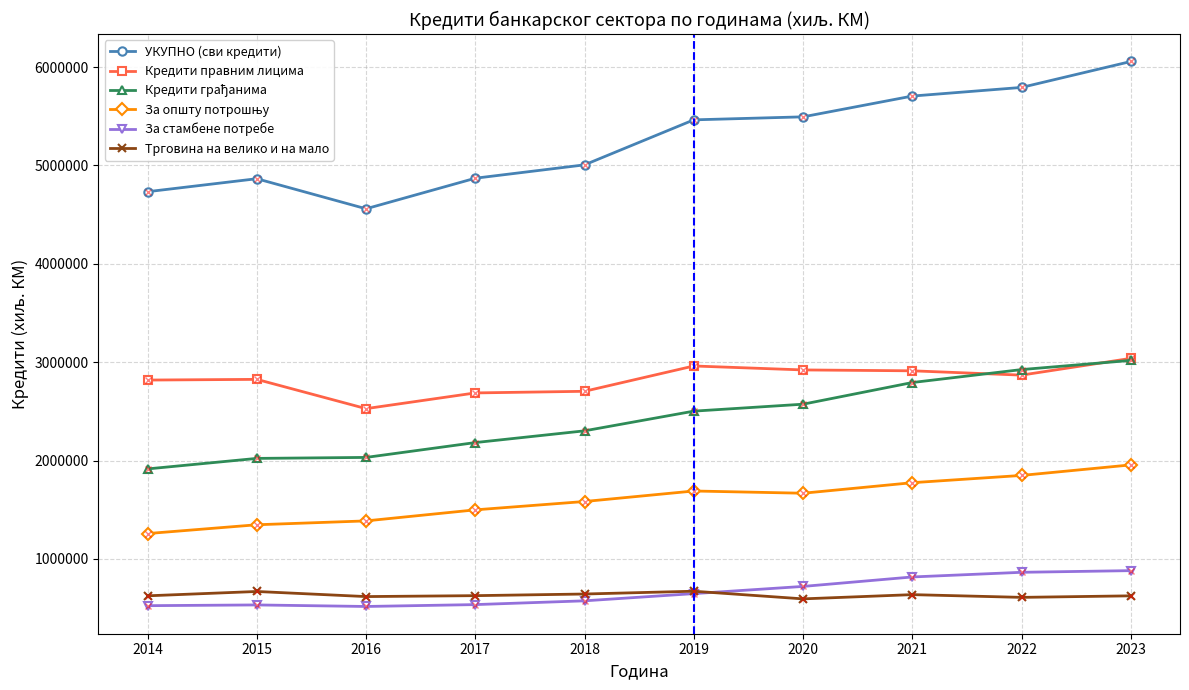

Which series has the largest total across all categories?

УКУПНО (сви кредити)